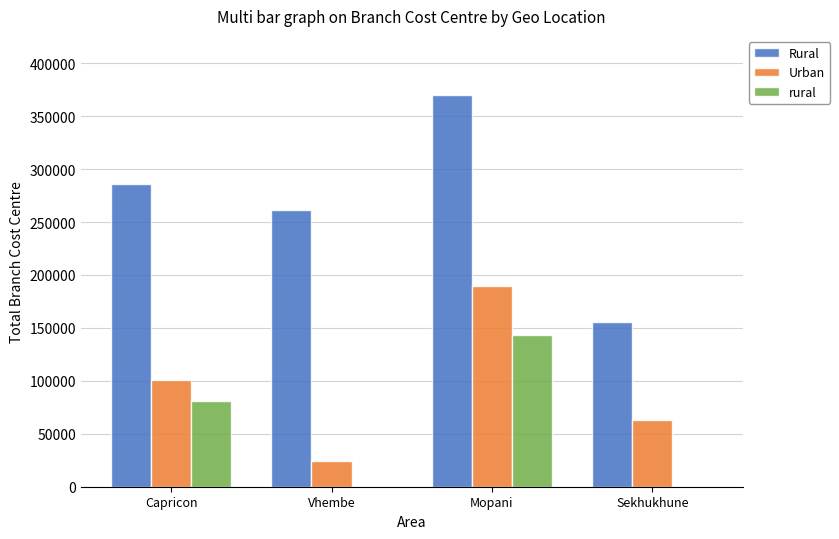

Between Vhembe and Sekhukhune, which series saw the biggest shift?

Rural